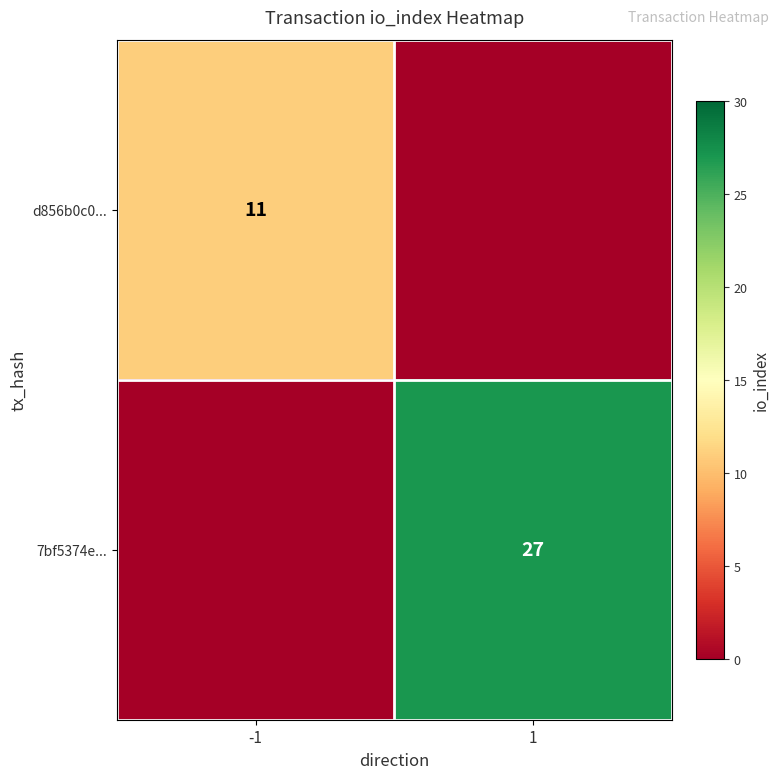

True or false: d856b0c0... has a value of 11 at -1.

True